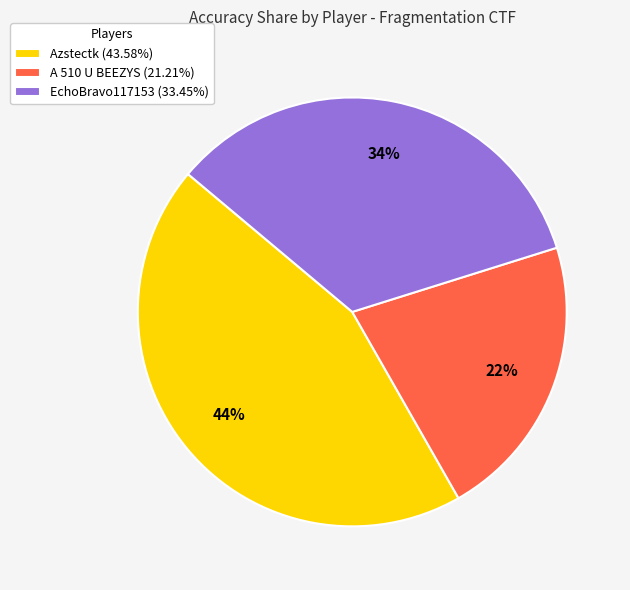

Is the sum of EchoBravo117153 (33.45%) and A 510 U BEEZYS (21.21%) greater than half?

Yes